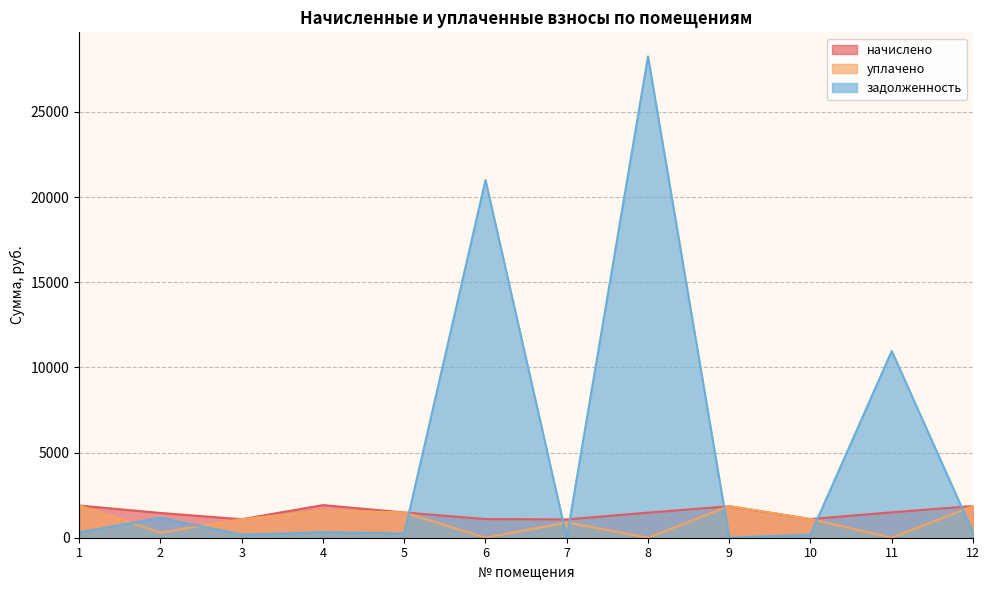

Where is начислено nearest to the value 1495?

11